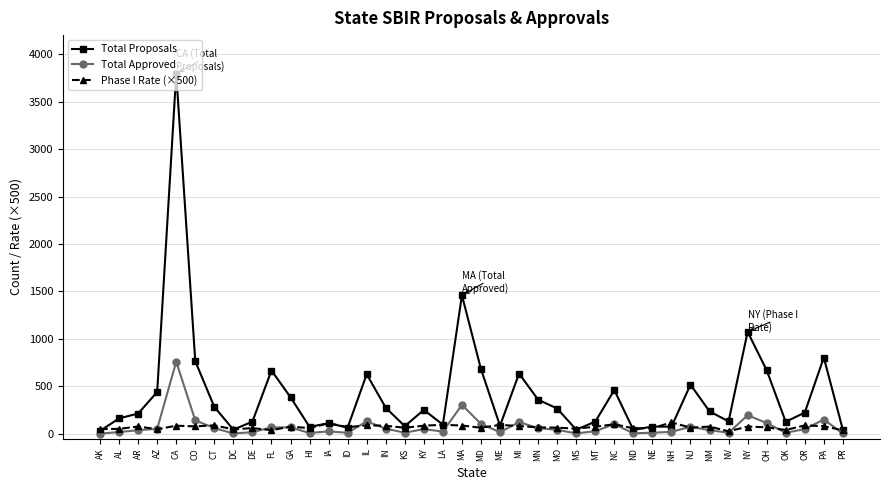

Which series has the widest spread of values?

Total Proposals